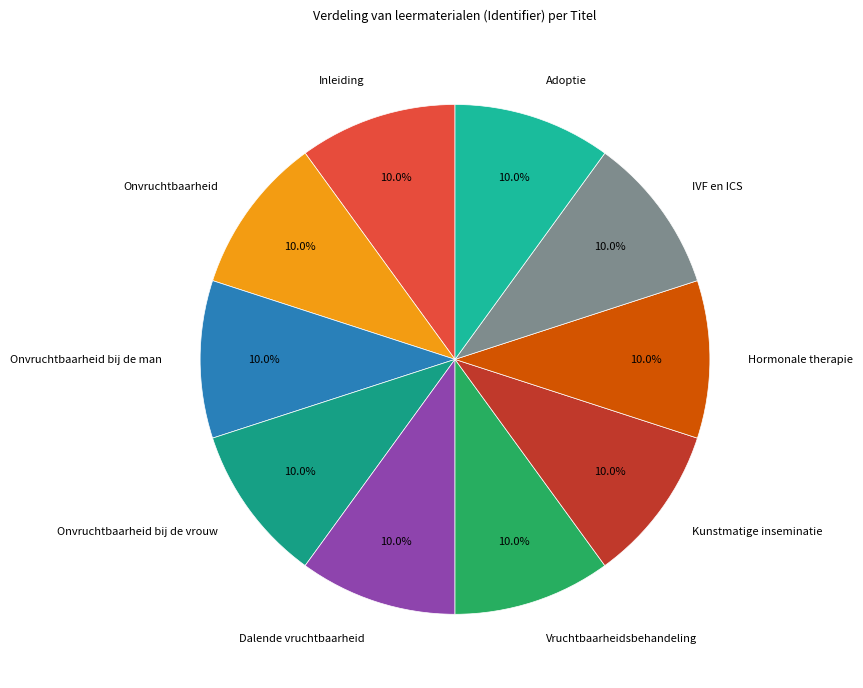

To the nearest percent, what portion does Inleiding represent?

10%